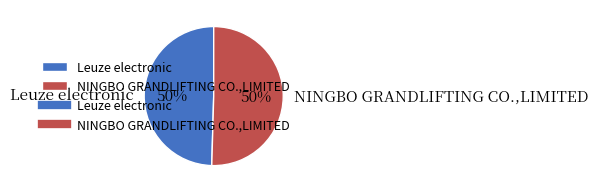

What is the ratio of the value at NINGBO GRANDLIFTING CO.,LIMITED to the value at Leuze electronic?

1.0